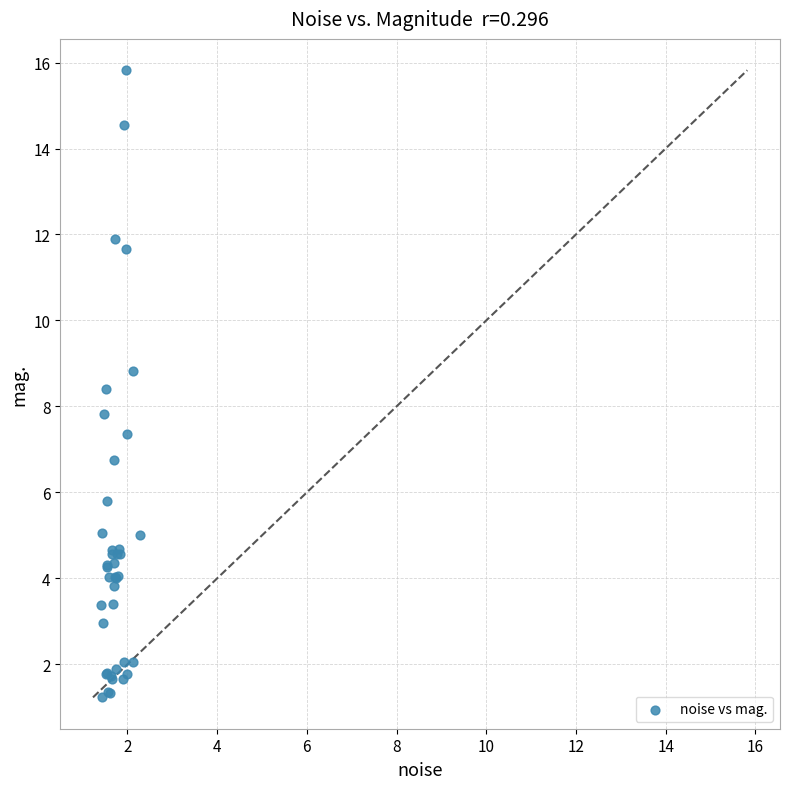

What Y value in the scatter plot is closest to 8?

7.8